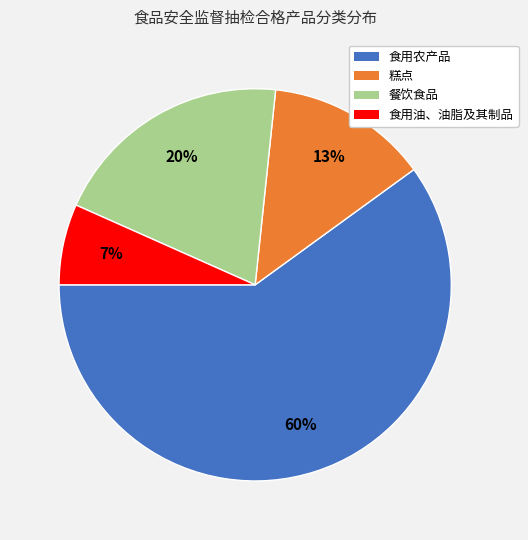

Is 食用农产品 the majority of the pie?

Yes